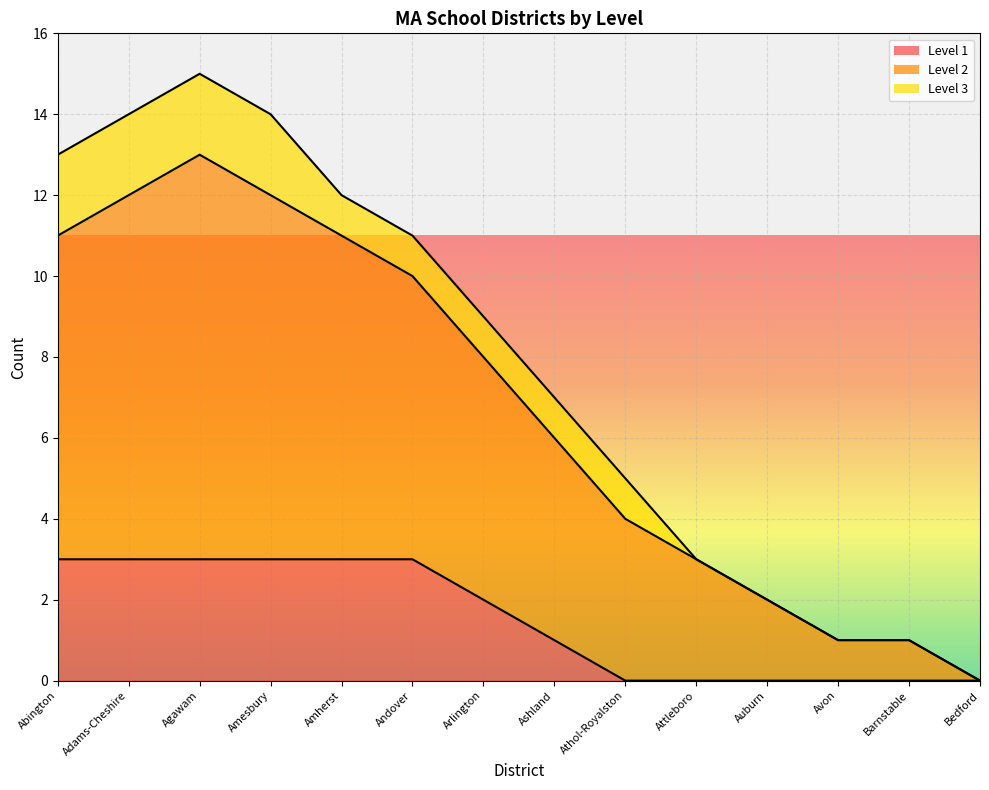

At how many categories does at least one series exceed 6?

8